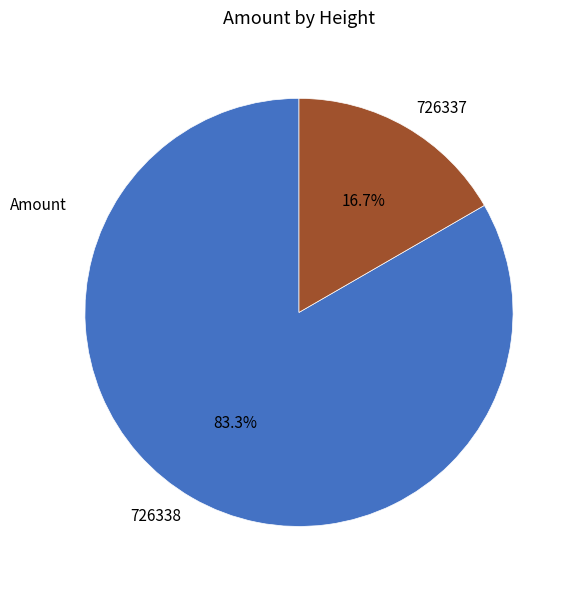

Which slice is the largest?

726338